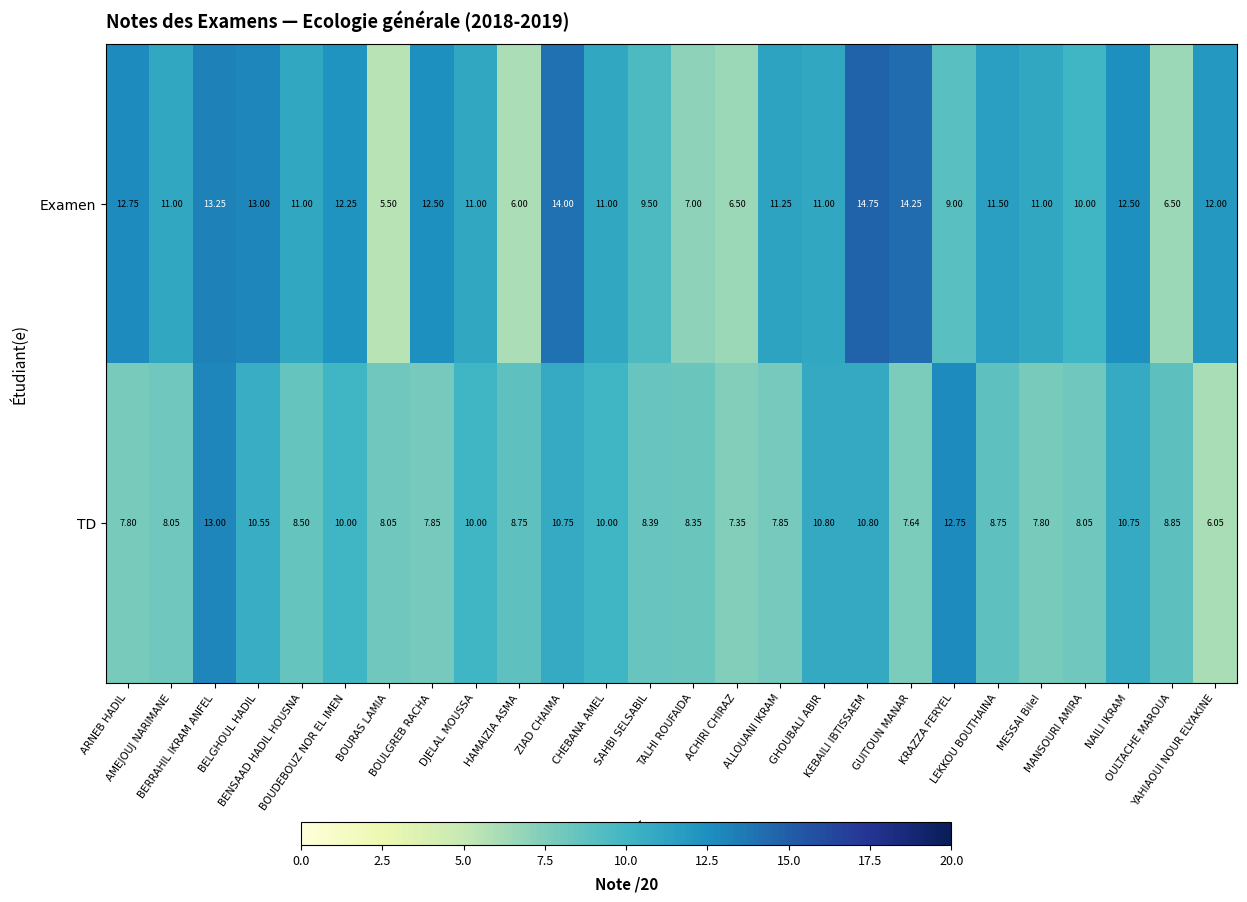

Which series has the widest spread of values?

Examen